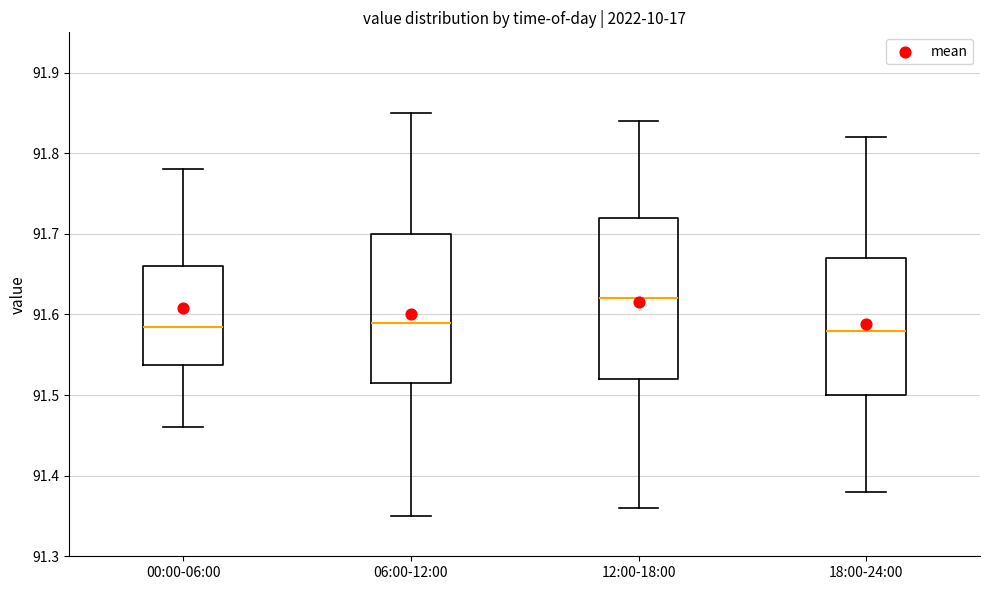

Where does the upper whisker of the box for 06:00-12:00 end on the y-axis? The values are not printed on the chart, so give them approximately, as read against the axis.

91.85